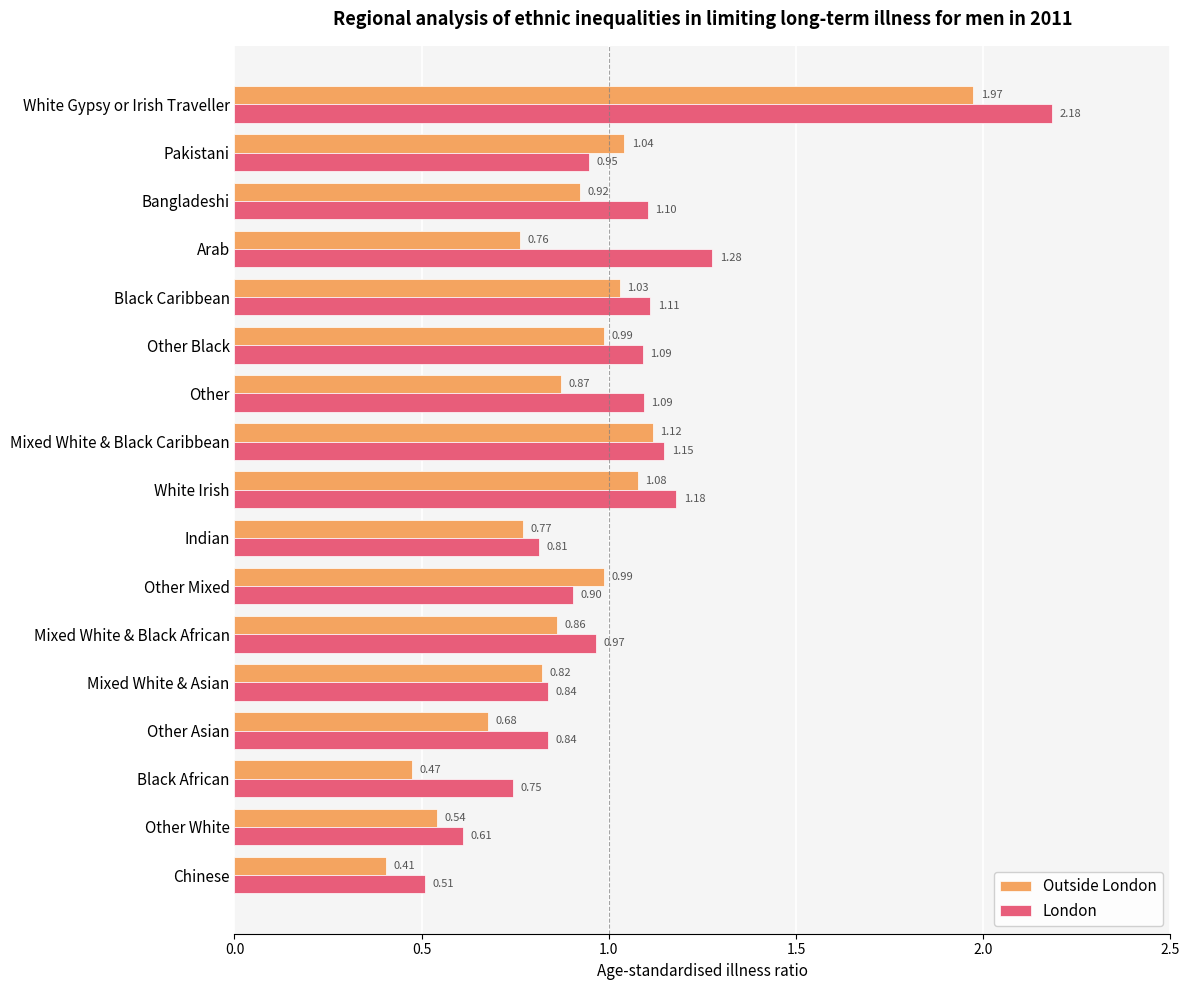

What is the sum of all London values?

17.4